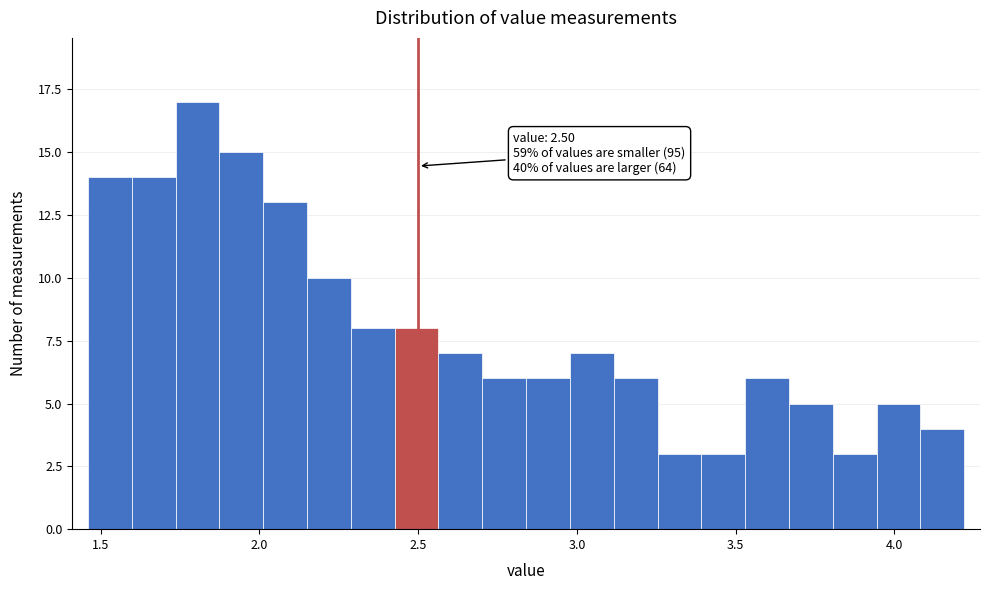

Around what value on the x-axis is the tallest bar? Give the approximate position of its centre, as read against the axis.

1.80